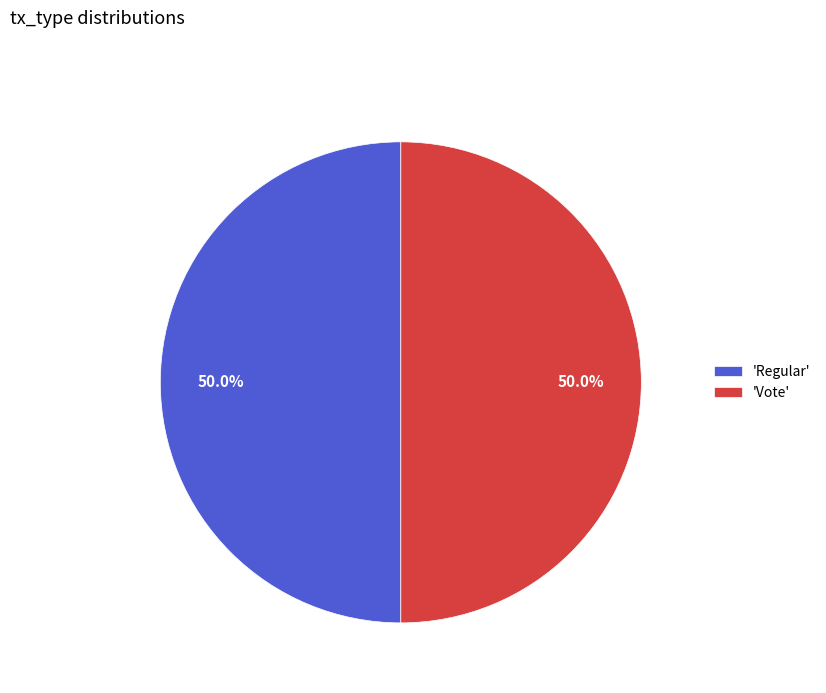

How much of the chart is everything except 'Regular'?

50.0%